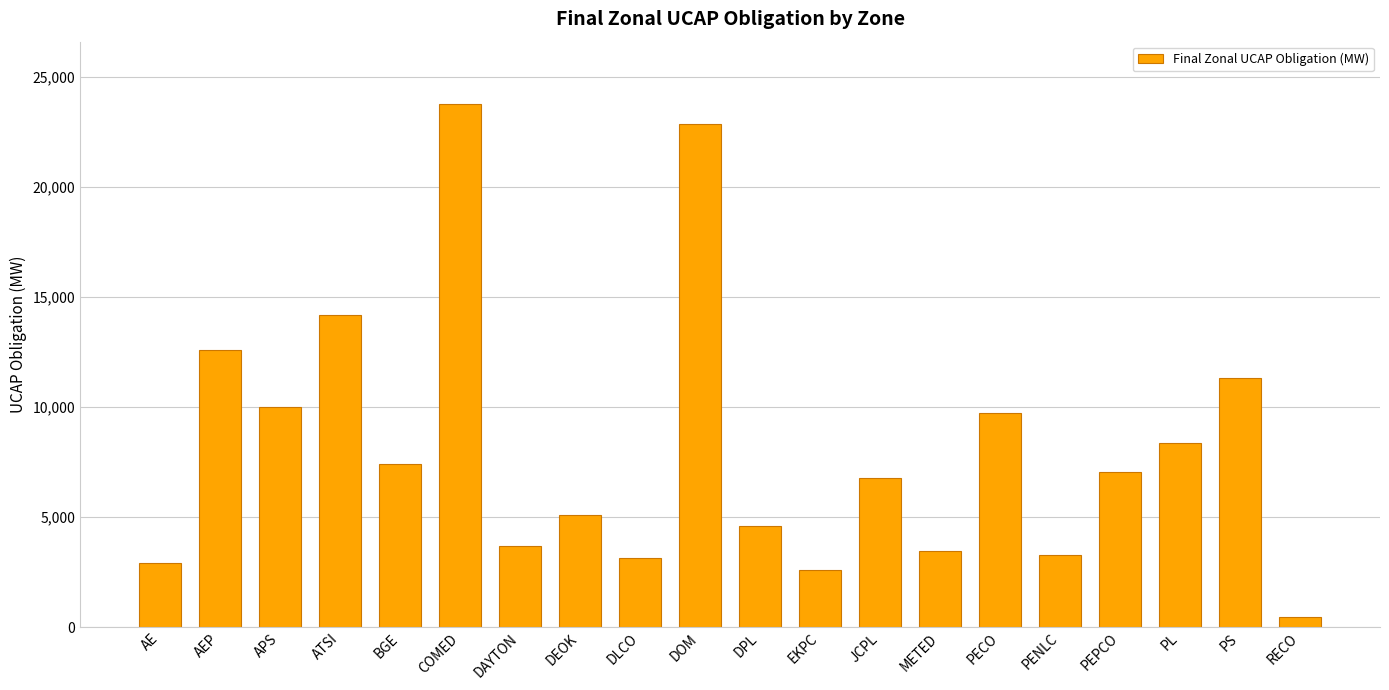

Is it true that the value at PL is 5463.7?

False